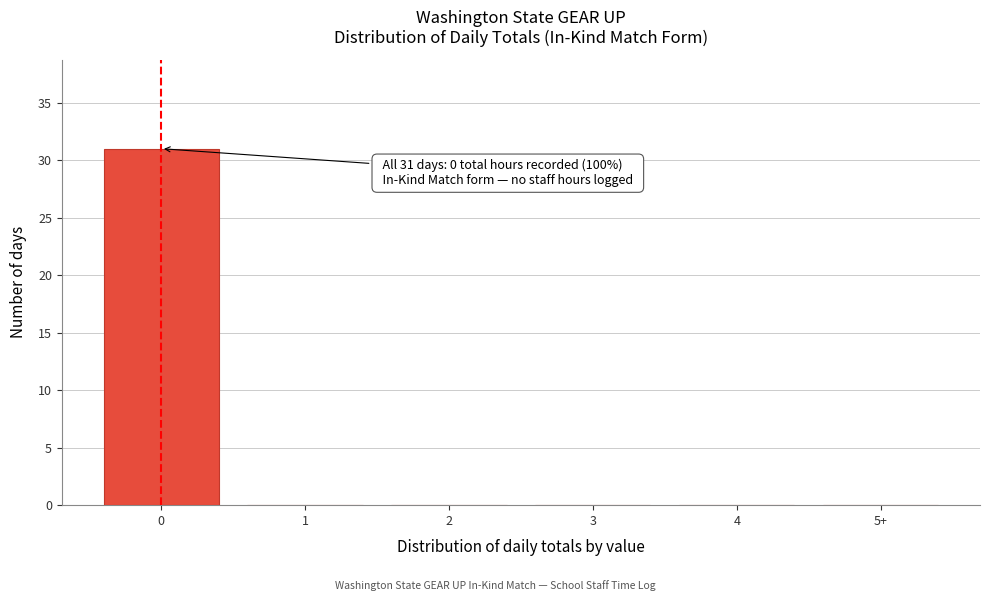

Reading right to left, list all the values displayed in this chart.

5+=0	4=0	3=0	2=0	1=0	0=31